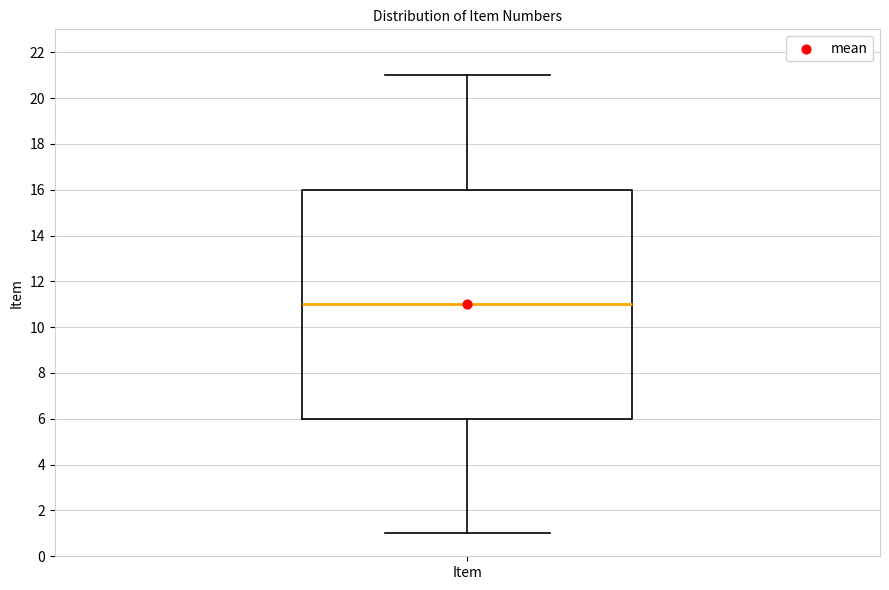

Transcribe this box plot: give where the median line is, the range the box spans, and where the two whiskers end, as read against the y-axis. The values are not printed on the chart, so give them approximately, as read against the axis.

median 11, box 6 to 16, whiskers 1 to 21